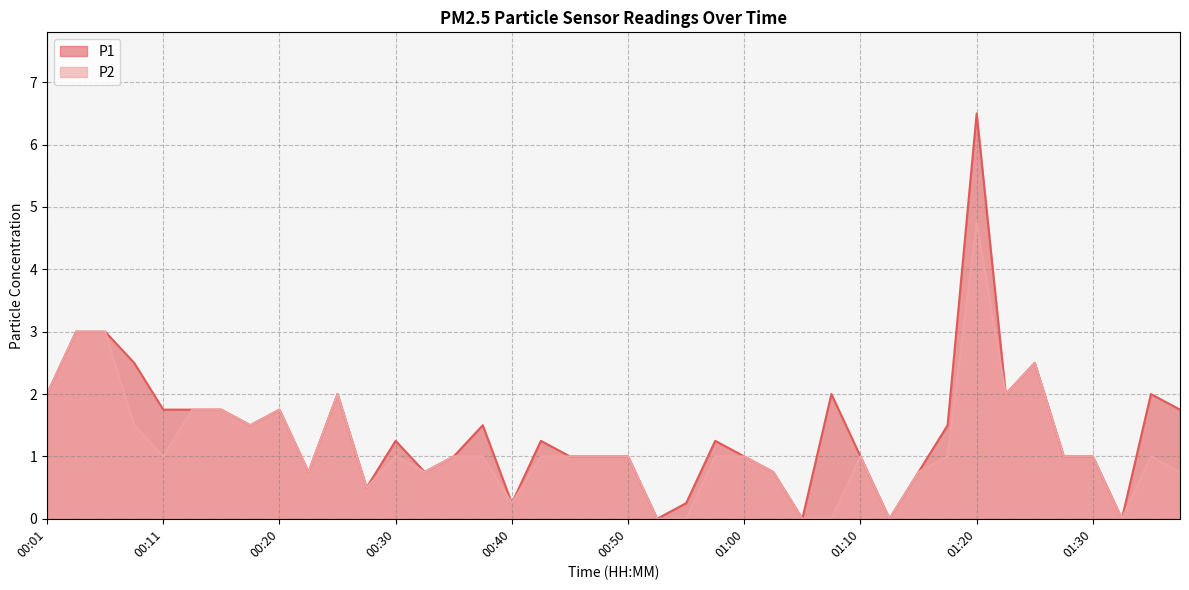

What is the greatest value displayed?

6.5